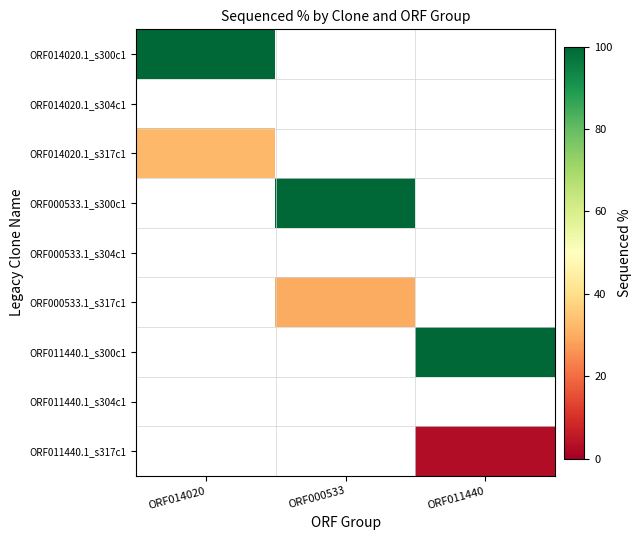

Which series has the widest spread of values?

ORF014020.1_s300c1